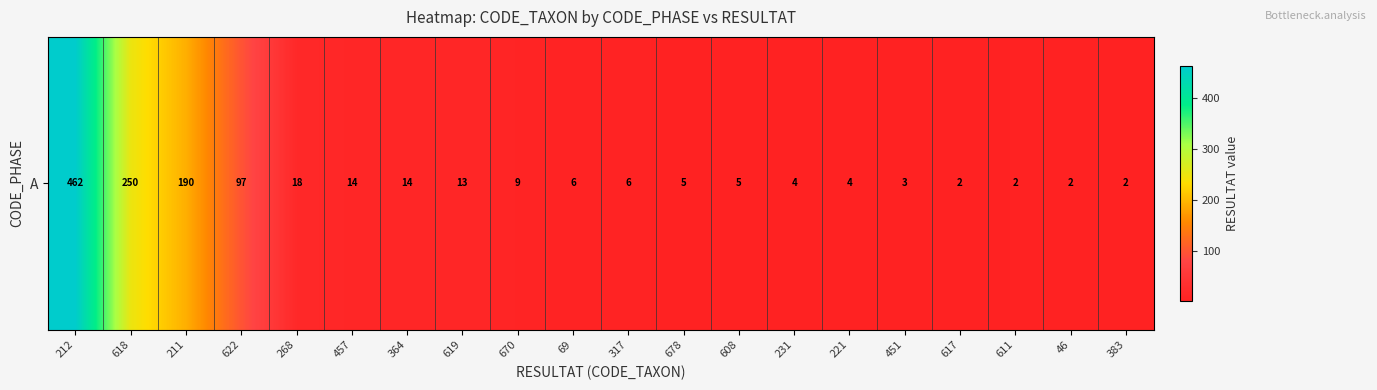

Reading left to right, list all the values displayed in this chart.

212=462	618=250	211=190	622=97	268=18	457=14	364=14	619=13	670=9	69=6	317=6	678=5	608=5	231=4	221=4	451=3	617=2	611=2	46=2	383=2